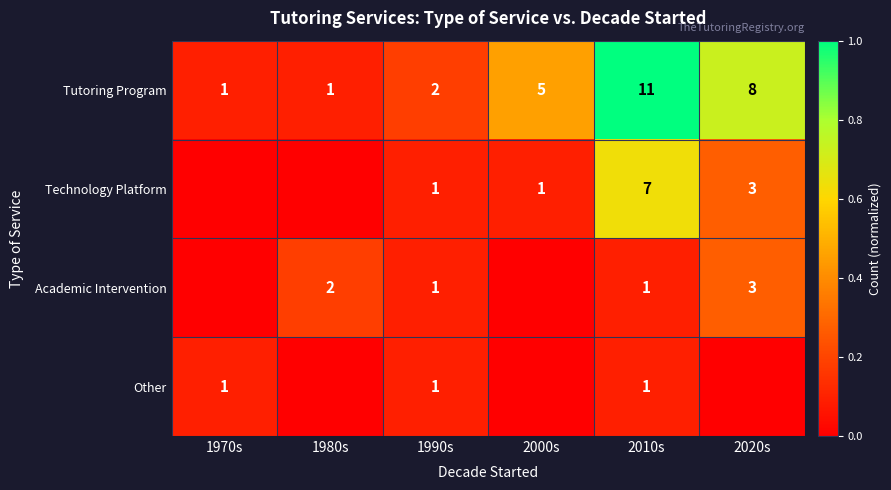

The Technology Platform series shows 1 at 2000s. True or false?

True